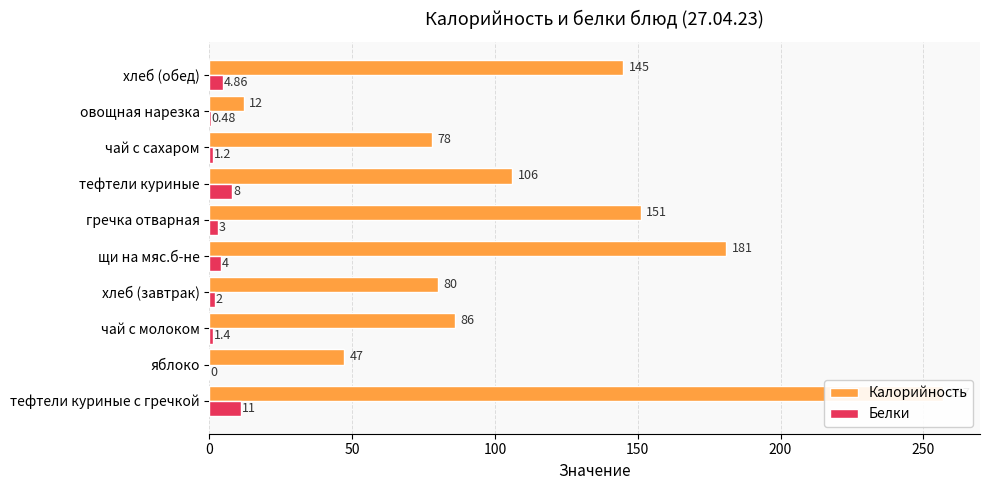

Which has a higher value, тефтели куриные or чай с сахаром?

тефтели куриные